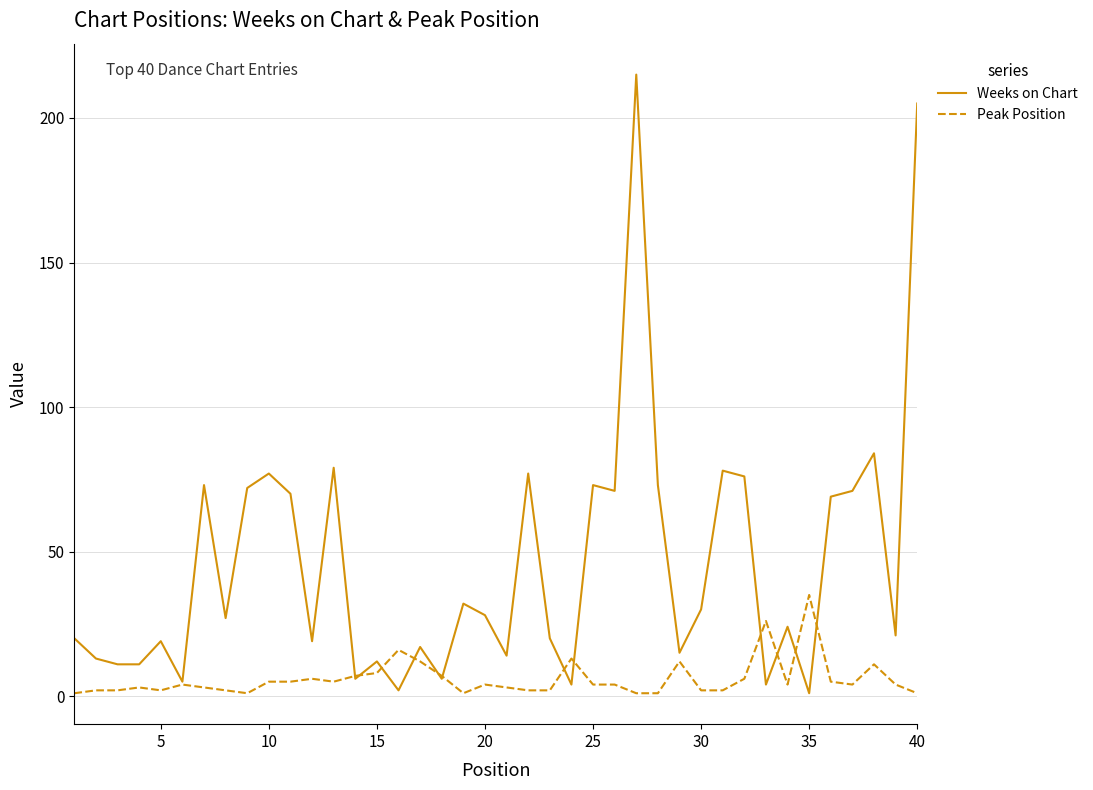

Which series has the largest total across all categories?

Weeks on Chart